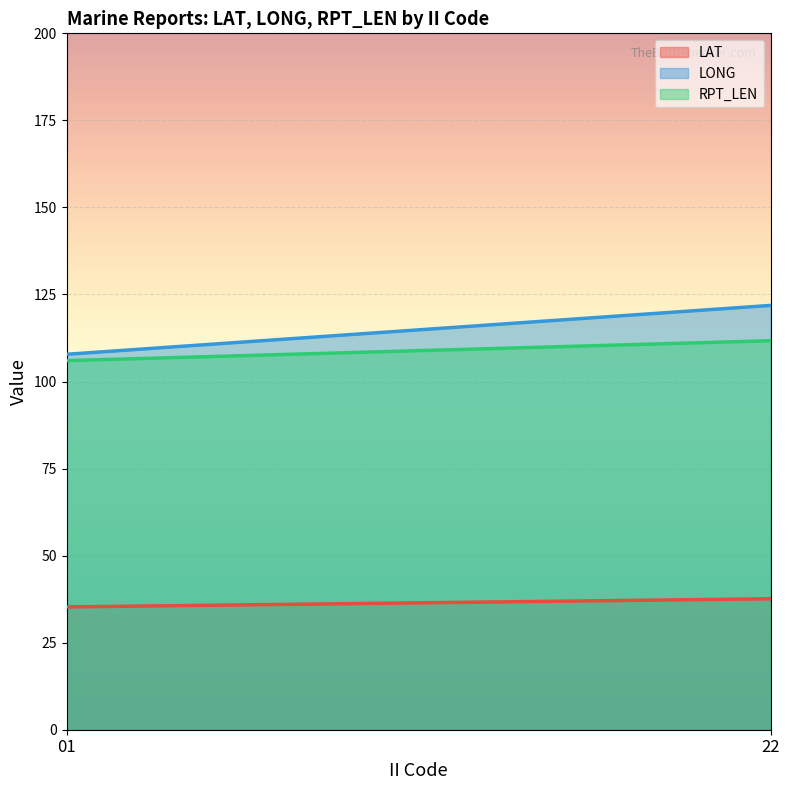

What is the maximum value for LONG?

121.9